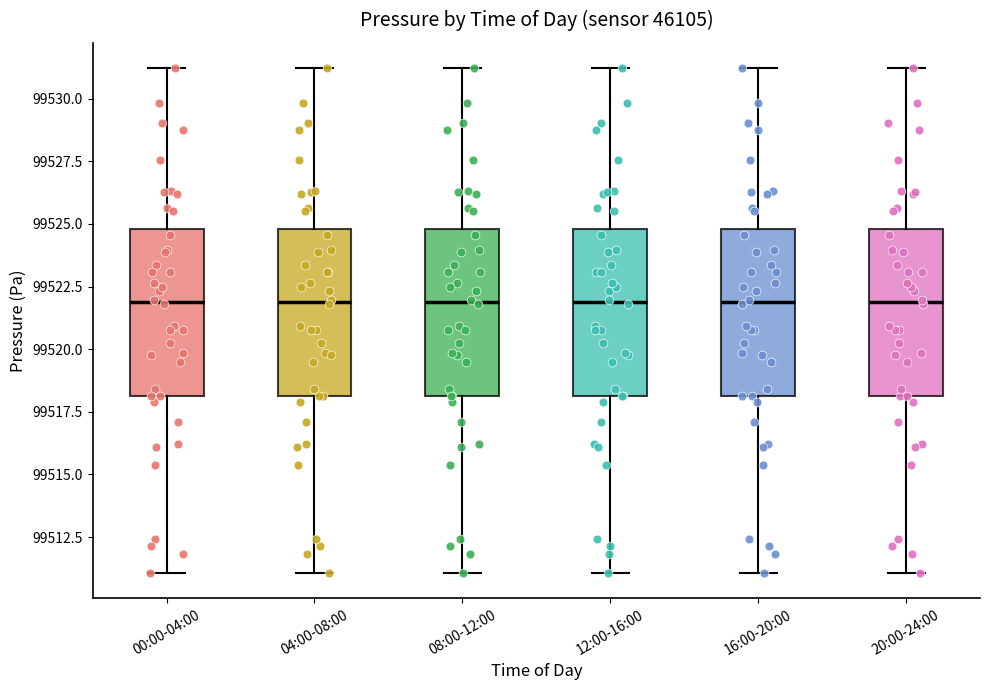

Reading left to right, transcribe this box plot: for each box, give where its median line is, the range the box spans, and where its two whiskers end, as read against the y-axis. The values are not printed on the chart, so give them approximately, as read against the axis.

00:00-04:00: median 99522, box 99518 to 99525, whiskers 99511 to 99531
04:00-08:00: median 99522, box 99518 to 99525, whiskers 99511 to 99531
08:00-12:00: median 99522, box 99518 to 99525, whiskers 99511 to 99531
12:00-16:00: median 99522, box 99518 to 99525, whiskers 99511 to 99531
16:00-20:00: median 99522, box 99518 to 99525, whiskers 99511 to 99531
20:00-24:00: median 99522, box 99518 to 99525, whiskers 99511 to 99531